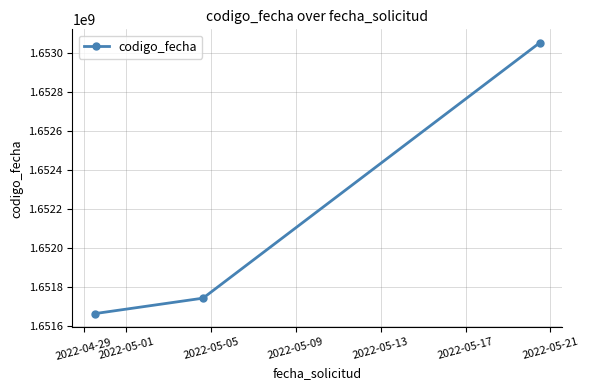

What is the value of the 1st point from the left?

1651661057